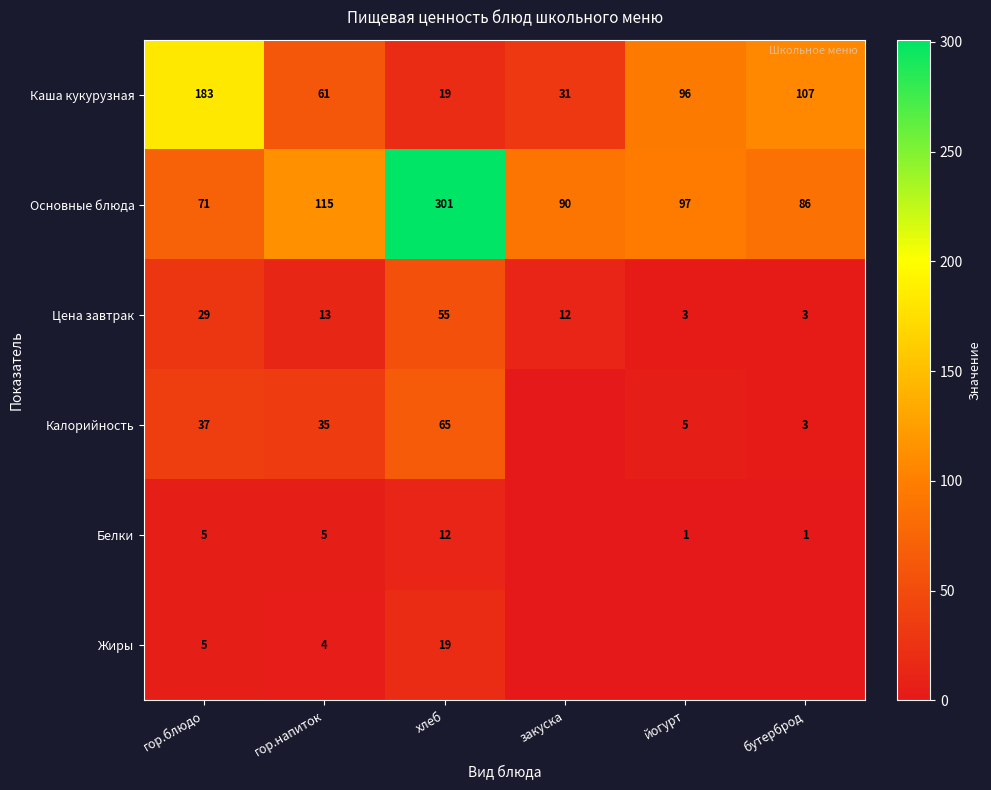

Is the value of Цена завтрак at хлеб greater than the value of Калорийность at хлеб?

No